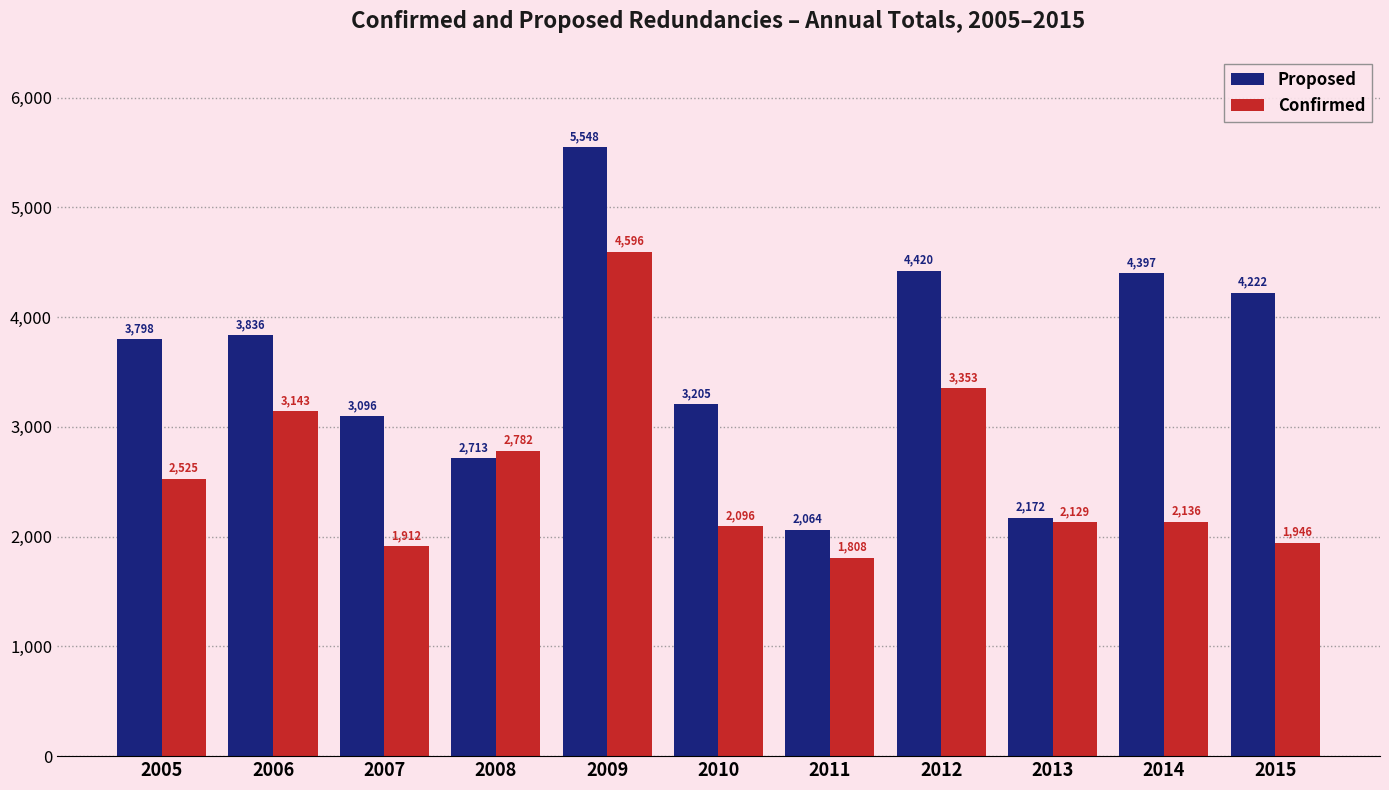

What is the difference between the Proposed values at 2015 and 2010?

1017